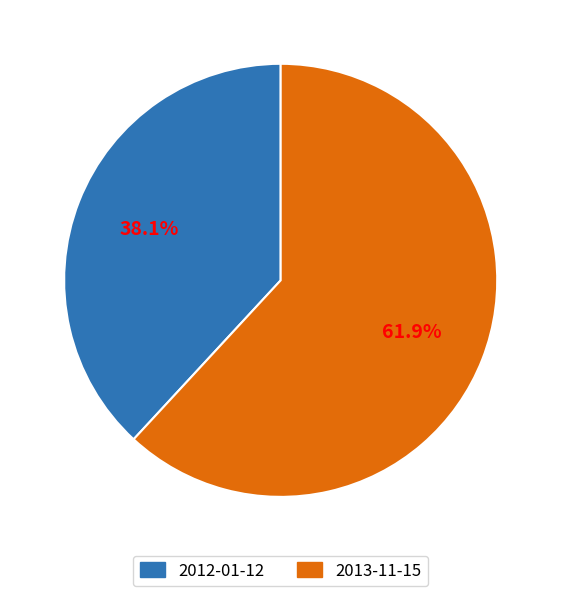

To the nearest percent, what is the difference between the largest and smallest slice percentages?

24%